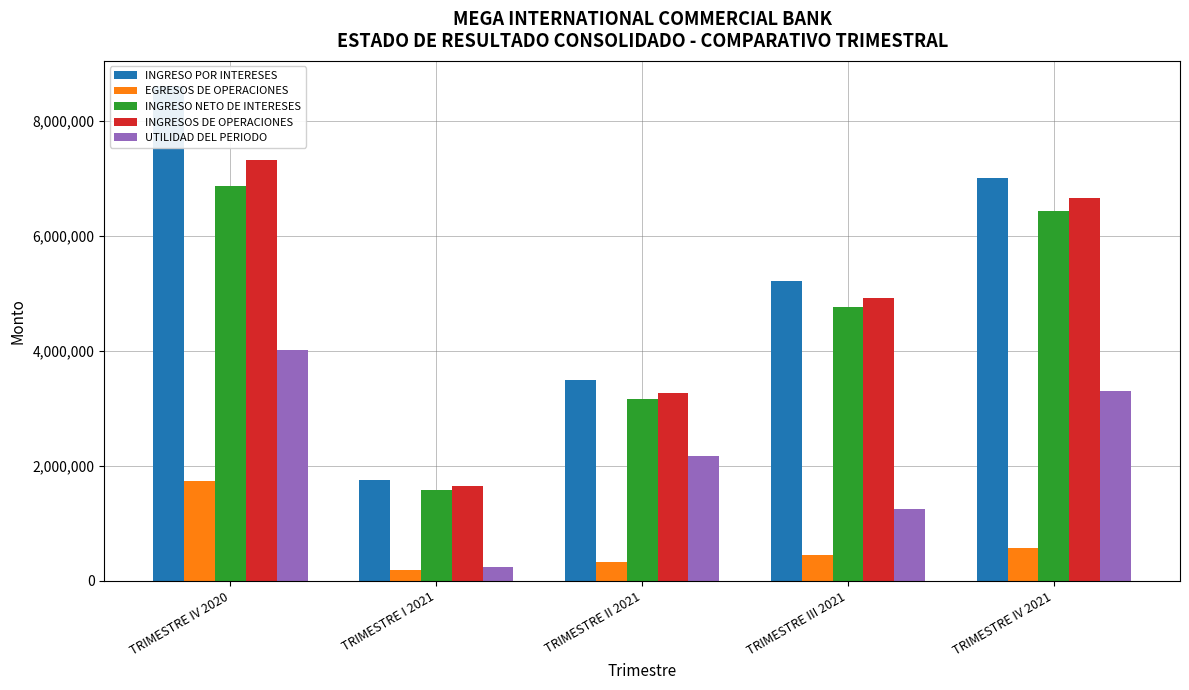

At how many categories does at least one series exceed 1965777?

4